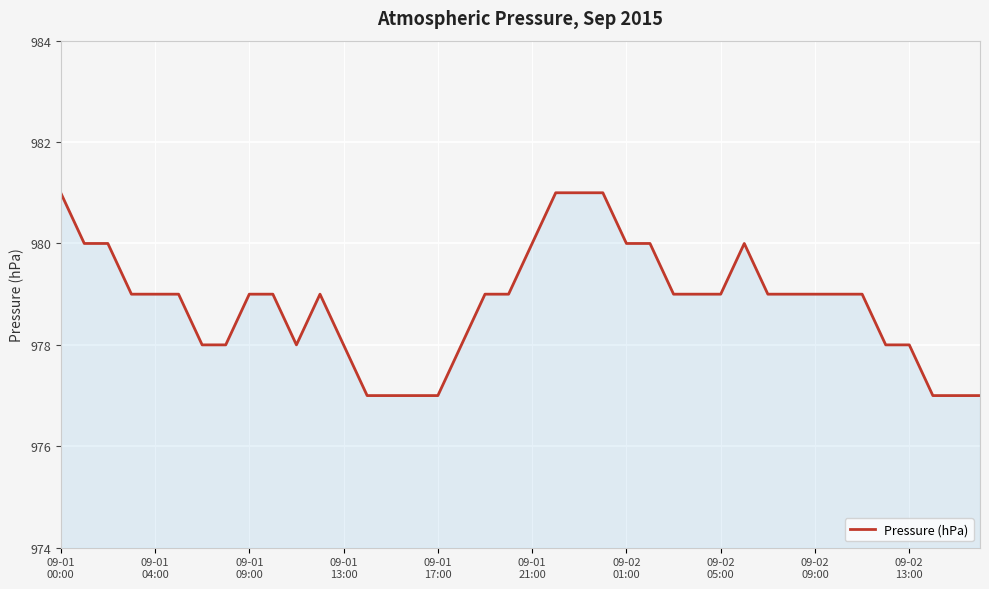

What is the difference between the maximum and minimum values?

4